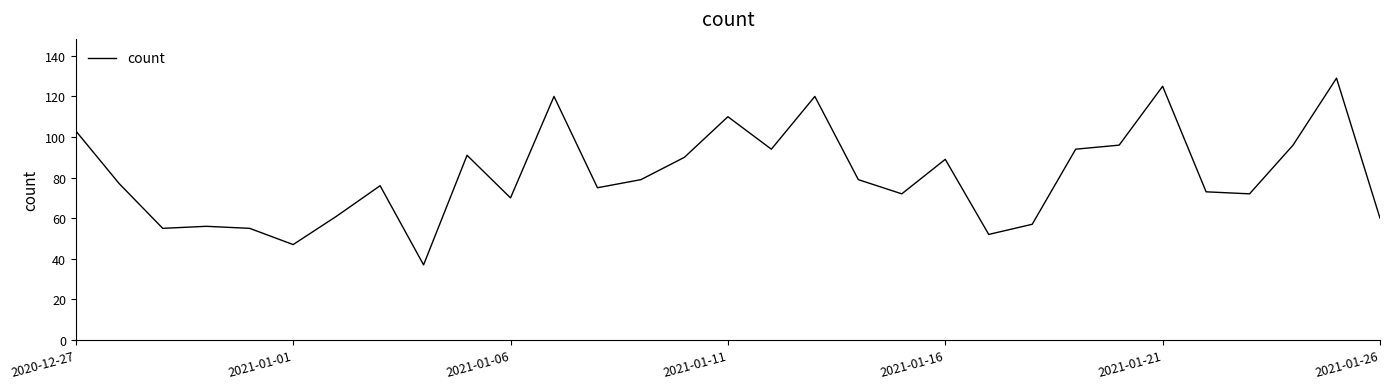

What is the minimum value shown in the chart?

37